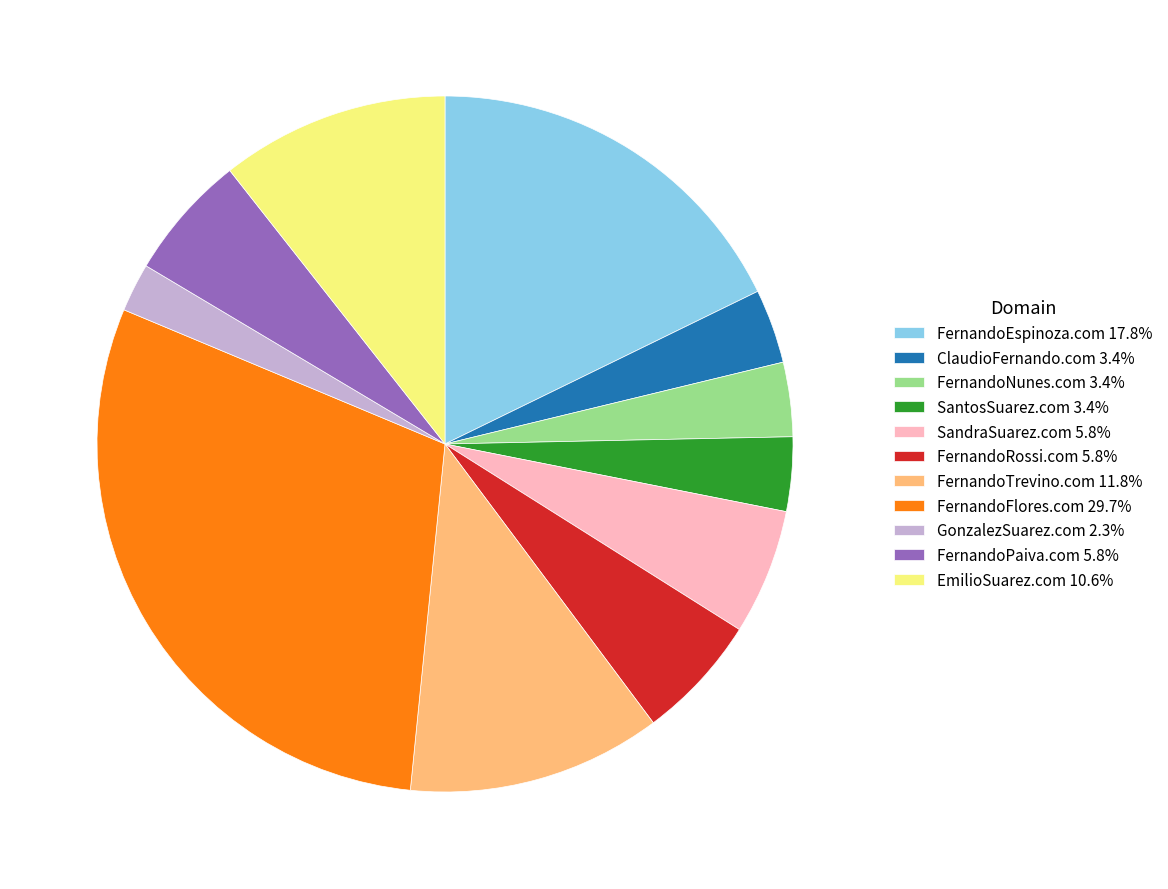

How many slices are in this pie chart?

11